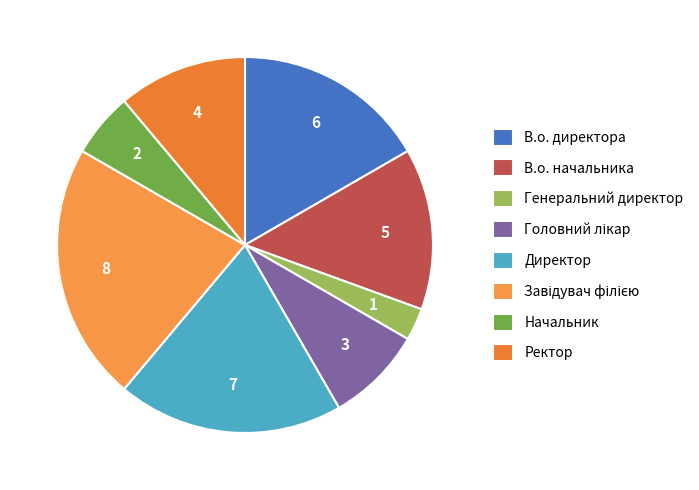

What is the change in value from Завідувач філією to Ректор?

-4